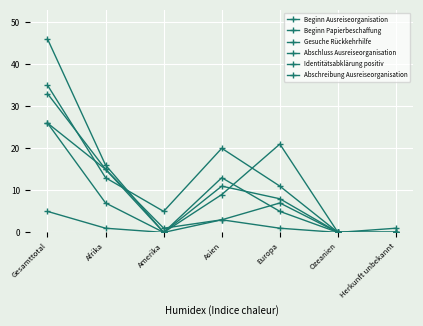

What is the difference between the maximum and minimum values in the Beginn Papierbeschaffung series?

33